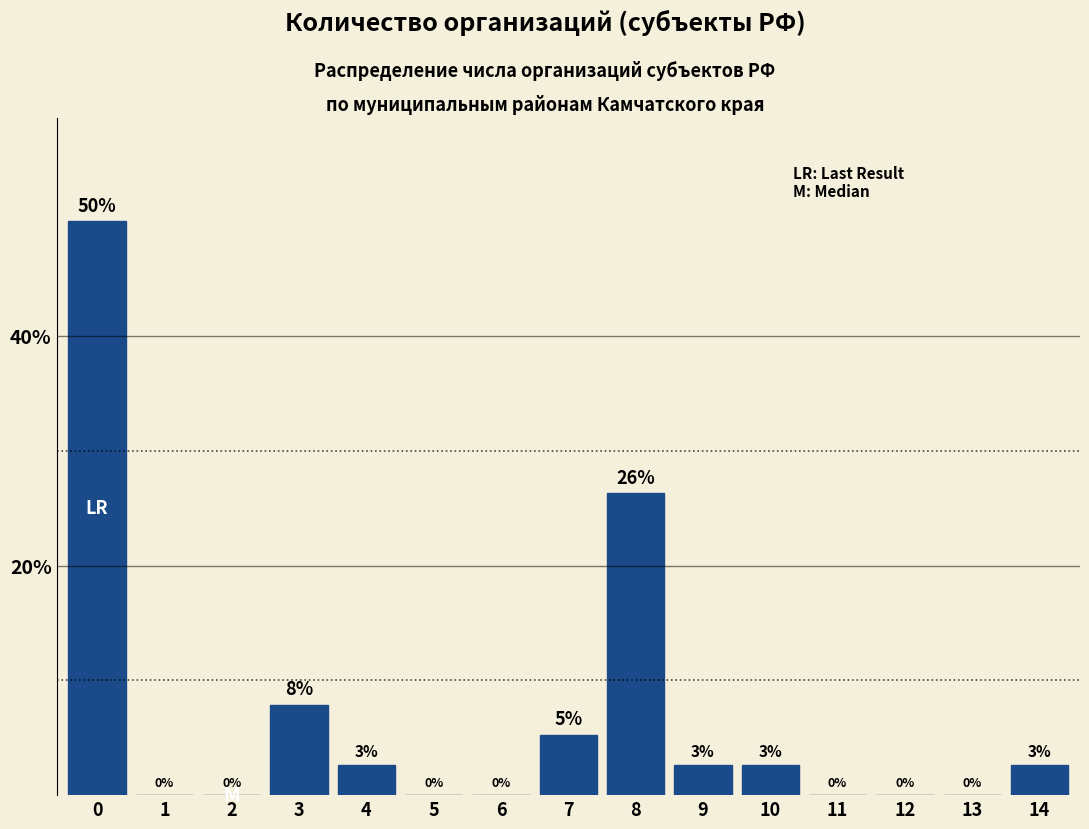

Is it true that the value at 3 is 7.9?

True